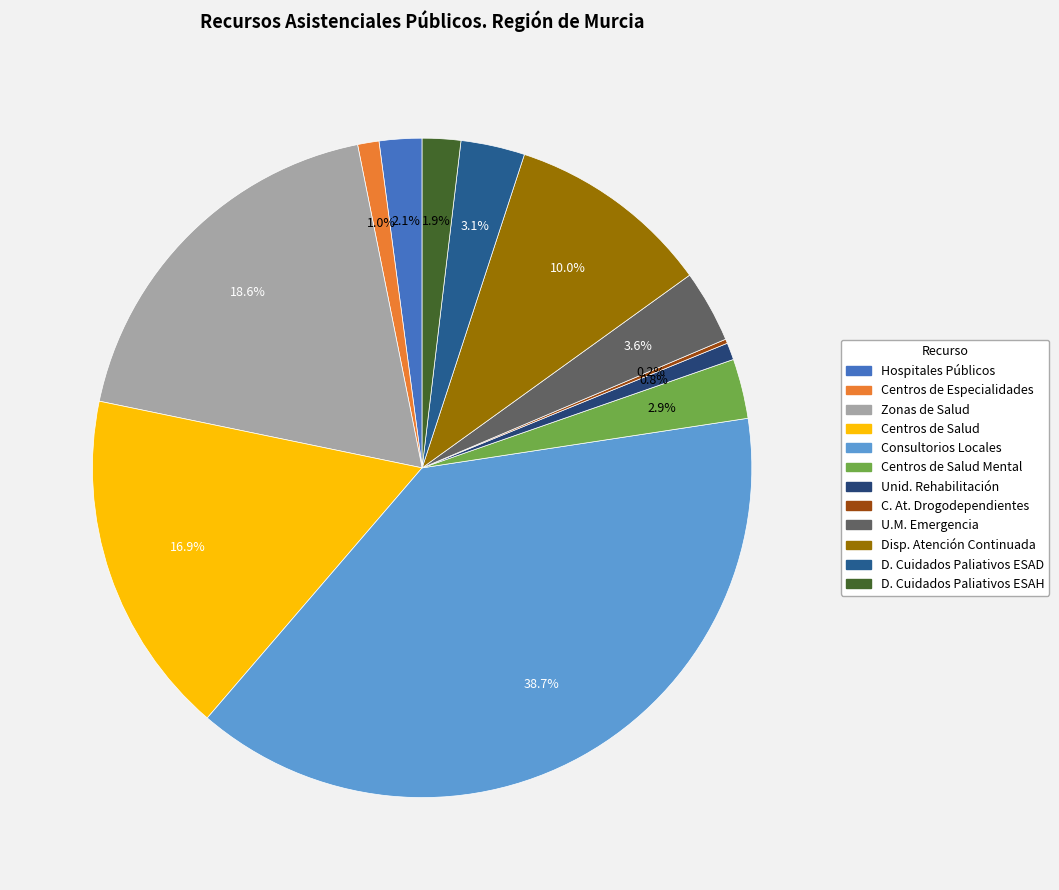

Is there any slice that represents more than half of the pie?

No